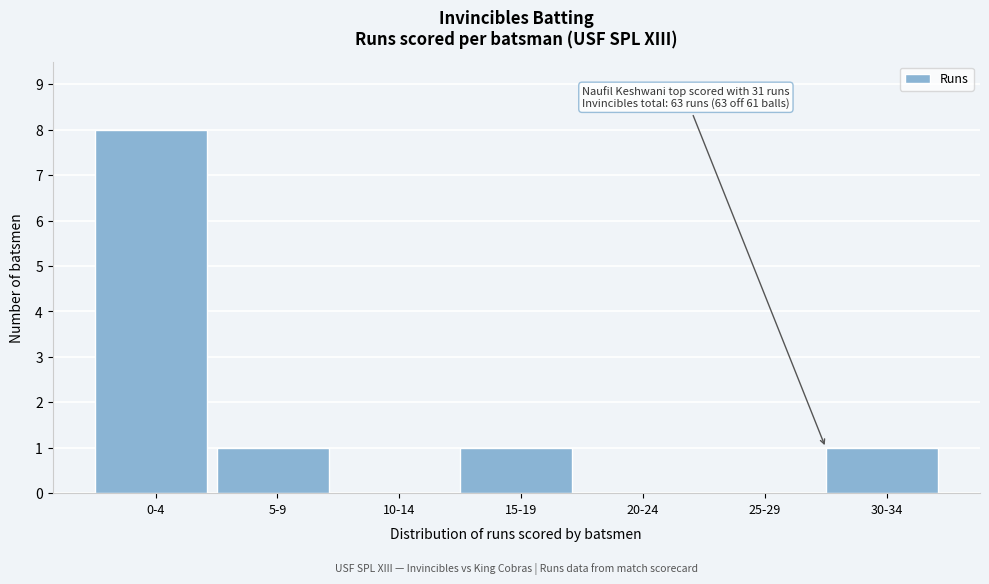

Reading right to left, transcribe all the data shown in this chart.

30-34=1	25-29=0	20-24=0	15-19=1	10-14=0	5-9=1	0-4=8